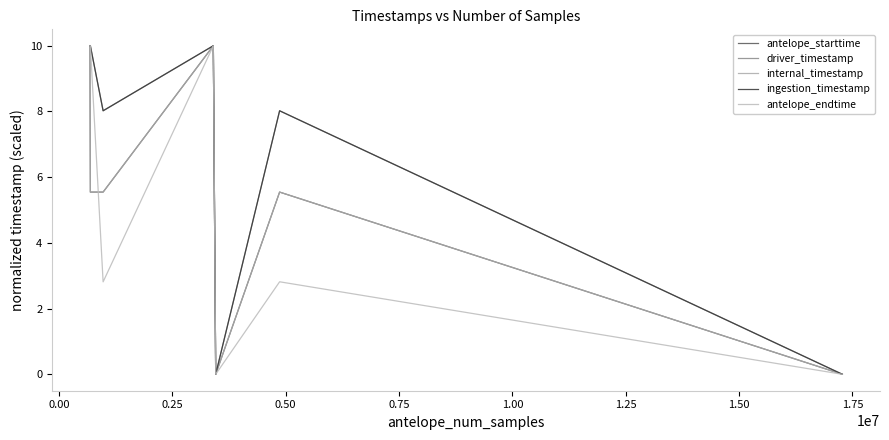

Reading right to left, list all the values displayed in this chart.

antelope_starttime: 0.0	0.0	5.5	0.0	10.0	10.0	10.0	10.0	10.0	10.0	5.5	5.5	10.0	10.0	10.0
driver_timestamp: 0.0	0.0	8.0	0.0	10.0	10.0	10.0	10.0	10.0	10.0	8.0	10.0	10.0	10.0	10.0
internal_timestamp: 0.0	0.0	5.5	0.0	10.0	10.0	10.0	10.0	10.0	10.0	5.5	5.5	10.0	10.0	10.0
ingestion_timestamp: 0.0	0.0	8.0	0.0	10.0	10.0	10.0	10.0	10.0	10.0	8.0	10.0	10.0	10.0	10.0
antelope_endtime: 0.0	0.0	2.8	0.0	10.0	10.0	10.0	10.0	10.0	10.0	2.8	10.0	10.0	10.0	10.0